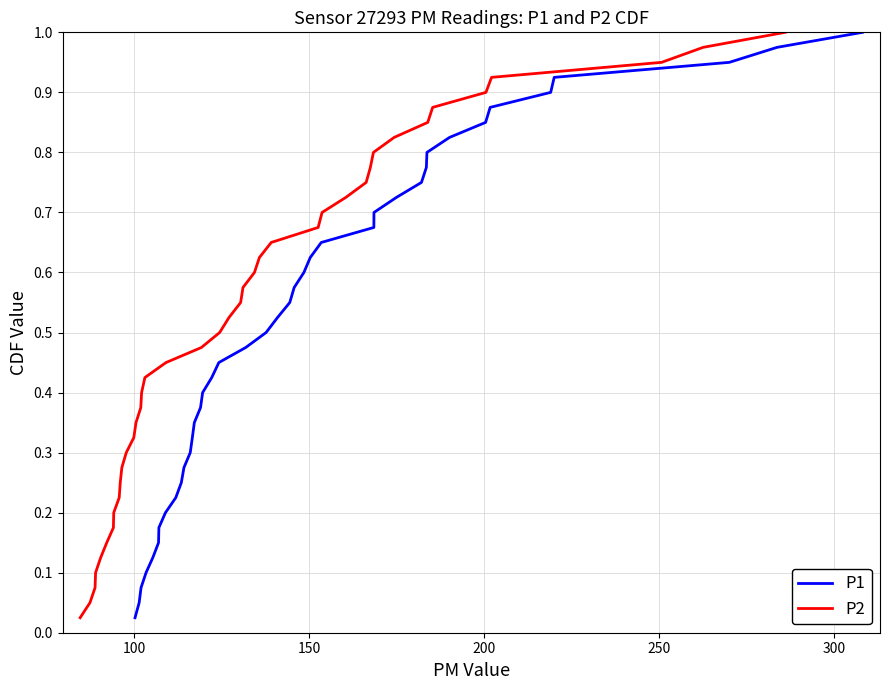

True or false: P1 and P2 cross at least once.

False